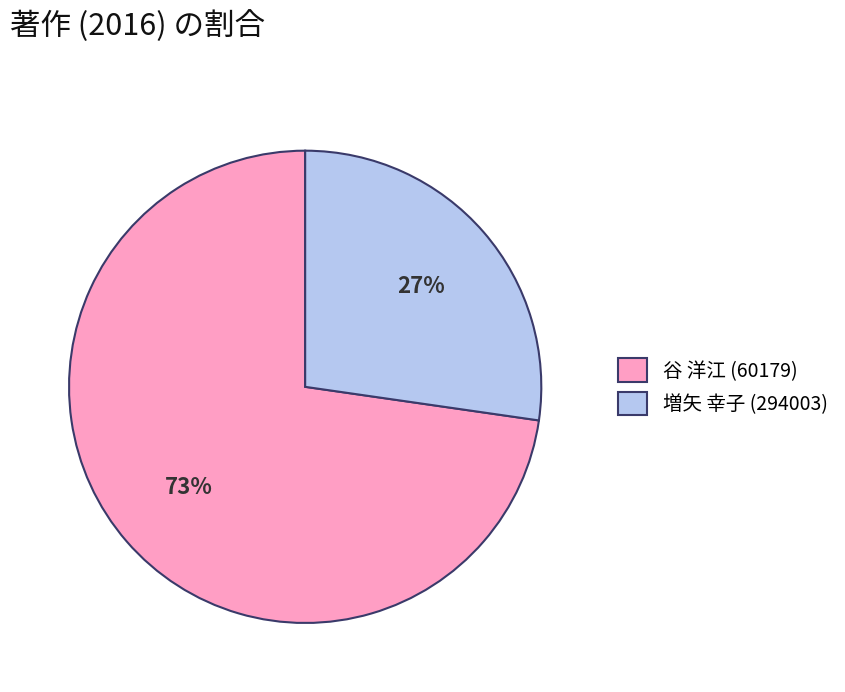

To the nearest percent, what is the combined percentage of 谷 洋江 (60179) and 増矢 幸子 (294003)?

100%